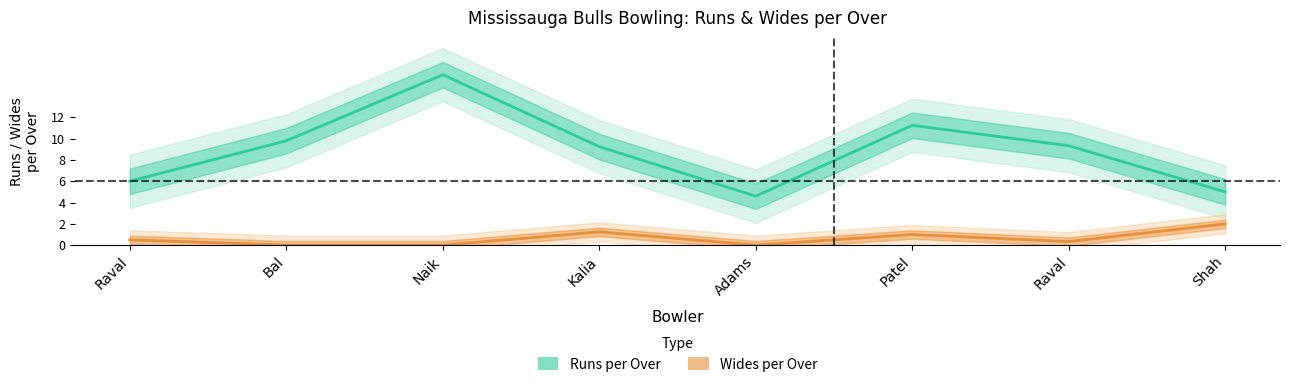

Reading left to right, list all the values displayed in this chart.

Runs per Over: 6.0	9.8	16.0	9.2	4.6	11.2	9.3	5.0
Wides per Over: 0.5	0.0	0.0	1.2	0.0	1.0	0.3	2.0